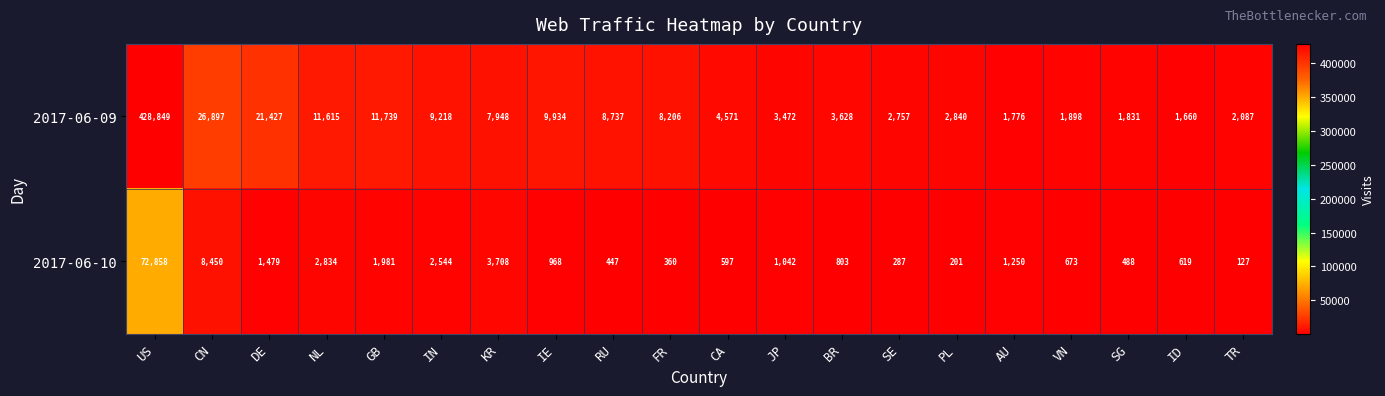

Which label corresponds to the largest value in the chart?

US